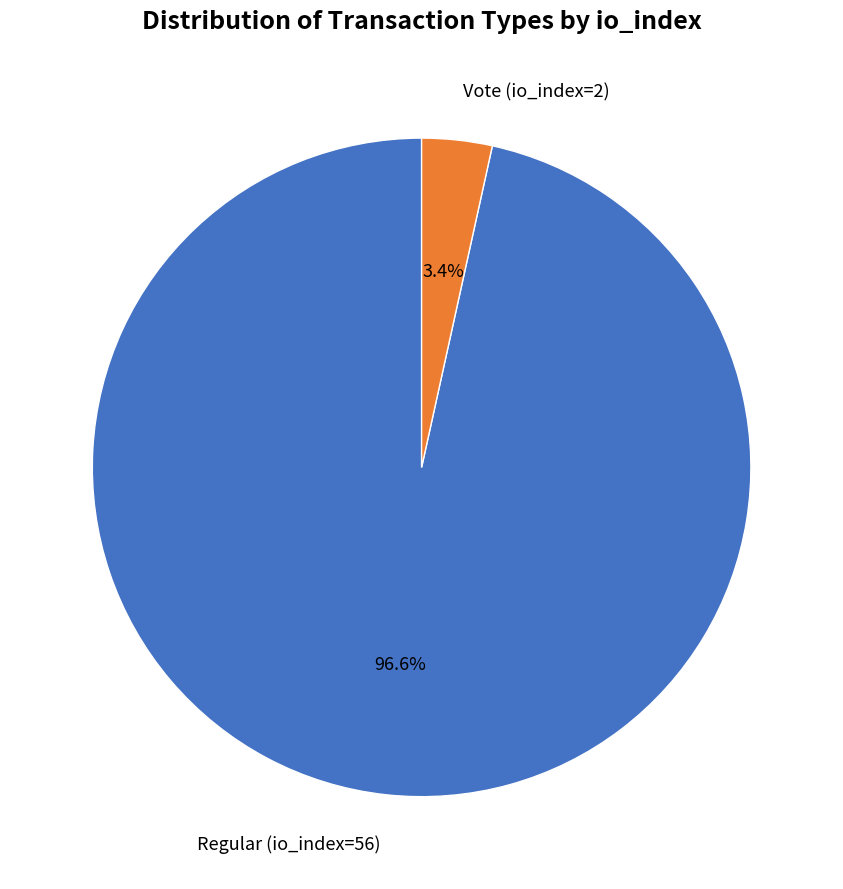

Rank the categories by value from highest to lowest.

Regular (io_index=56), Vote (io_index=2)